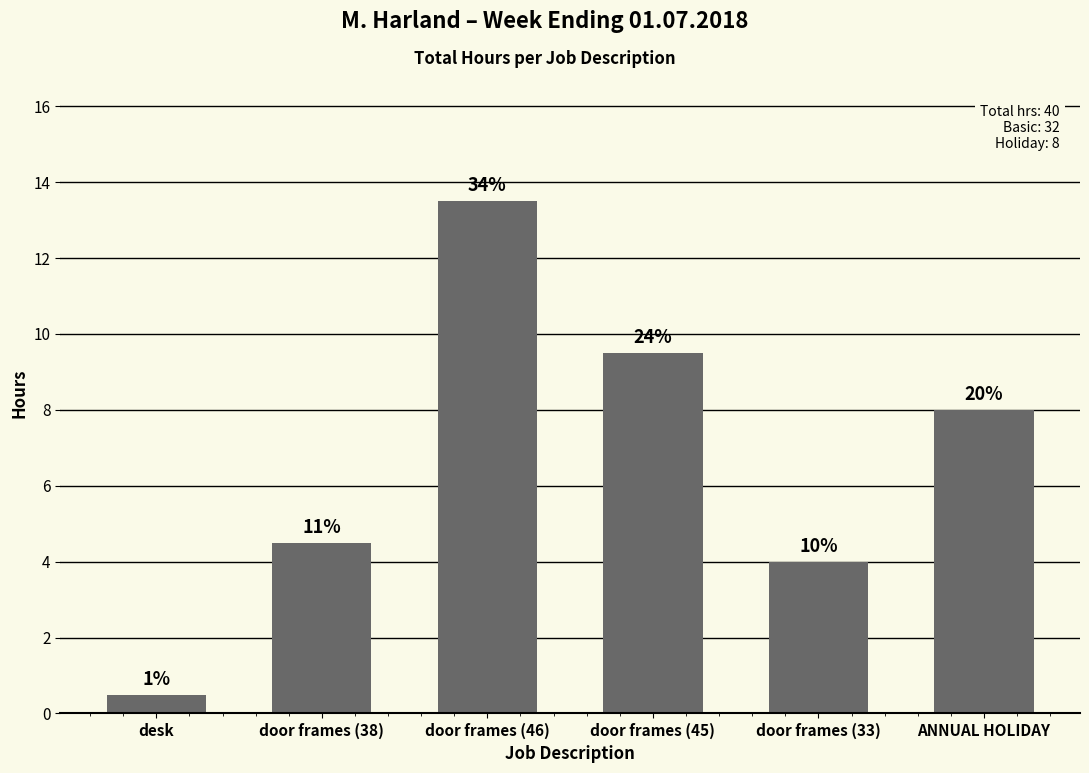

Are the bars horizontal?

No